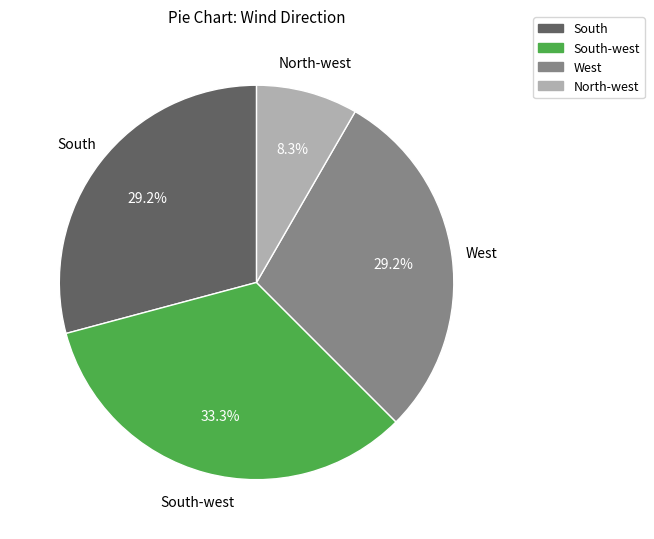

Is there a majority slice in this chart?

No